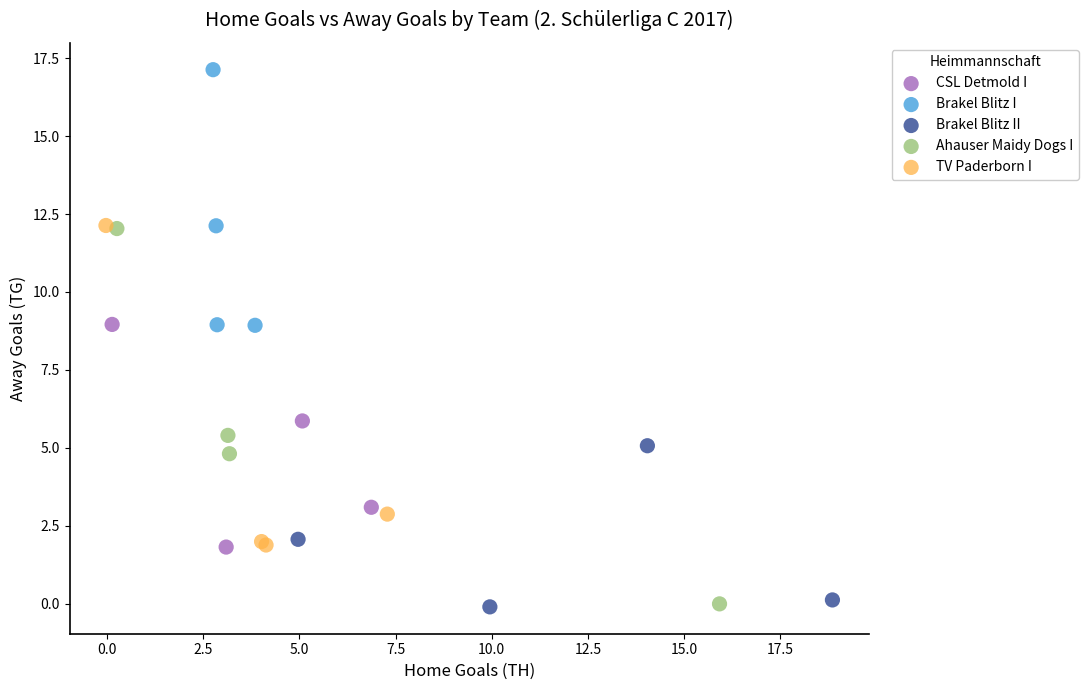

Which series has the largest Y range (max minus min)?

Ahauser Maidy Dogs I